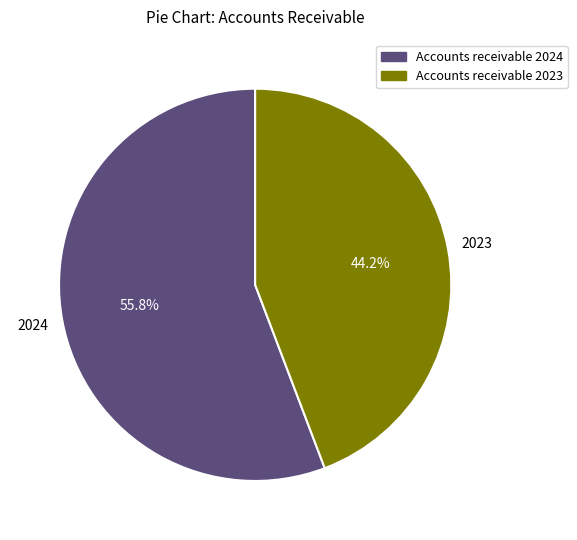

What is the ratio of the value at Accounts receivable 2024 to the value at Accounts receivable 2023?

1.3